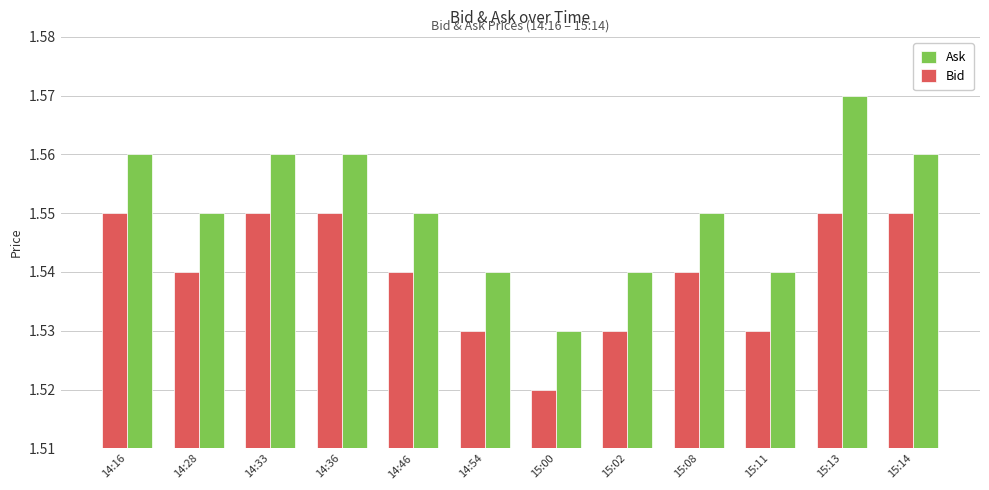

List the series in order of their overall mean, lowest first.

Bid, Ask